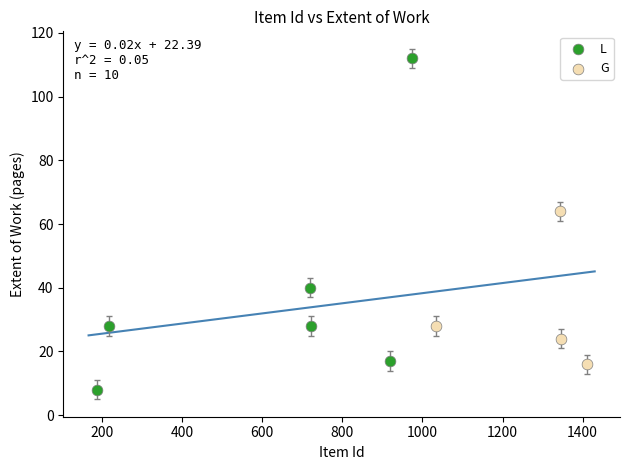

Which series contains the highest Y value?

L